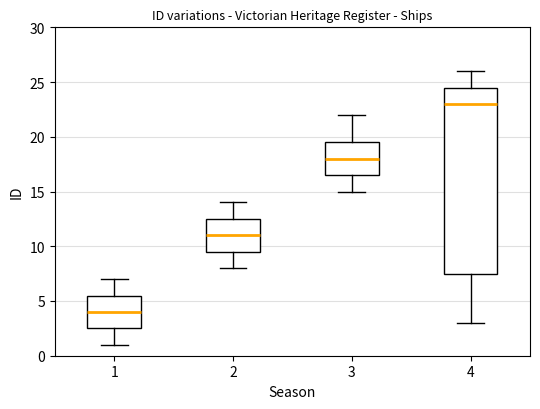

Reading left to right, read every box against the y-axis: the position of its median line, the range the box covers, and the ends of its whiskers. The values are not printed on the chart, so give them approximately, as read against the axis.

1: median 4.0, box 2.5 to 5.5, whiskers 1.0 to 7.0
2: median 11.0, box 9.5 to 12.5, whiskers 8.0 to 14.0
3: median 18.0, box 16.5 to 19.5, whiskers 15.0 to 22.0
4: median 23.0, box 7.5 to 24.5, whiskers 3.0 to 26.0